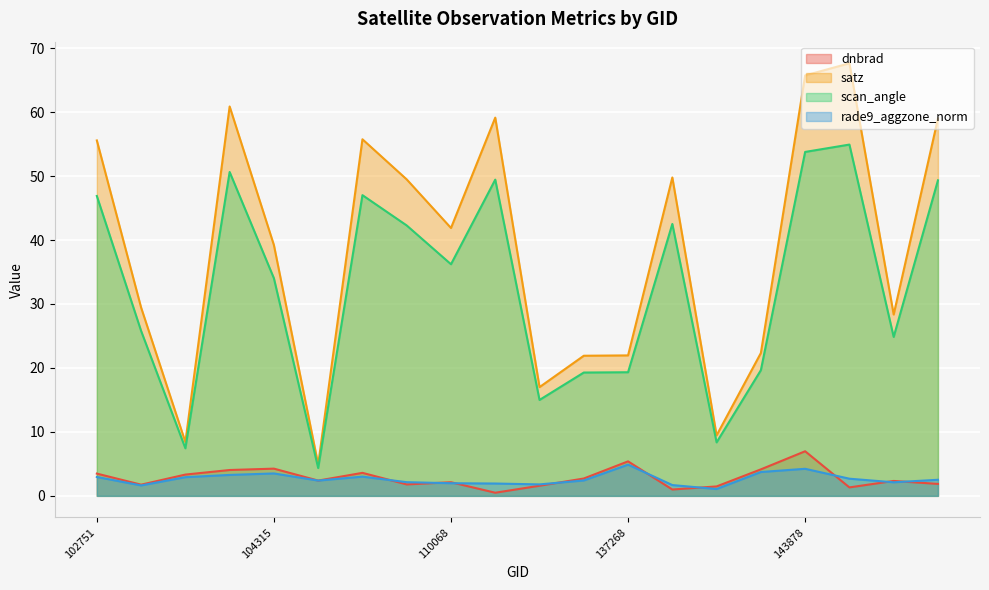

Where is the first local minimum for scan_angle?

103838